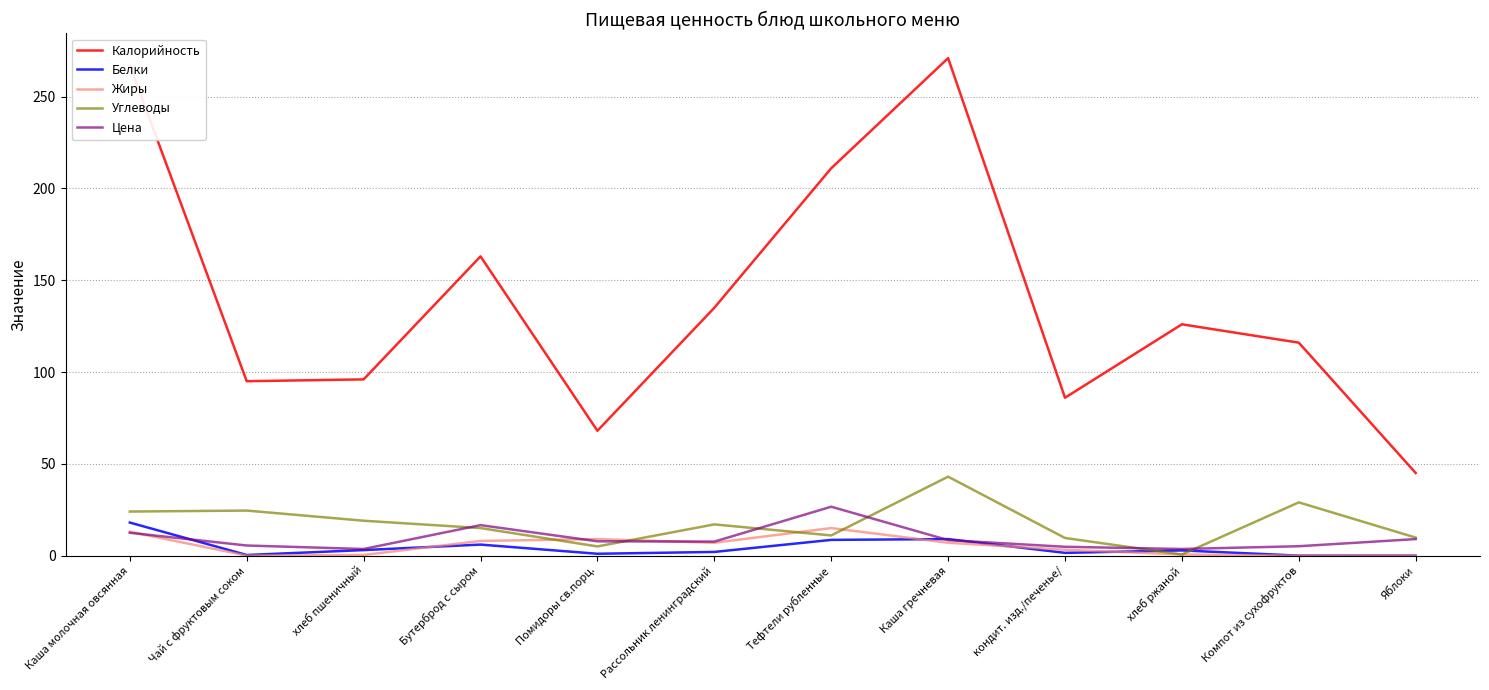

How many lines are shown in the chart?

5